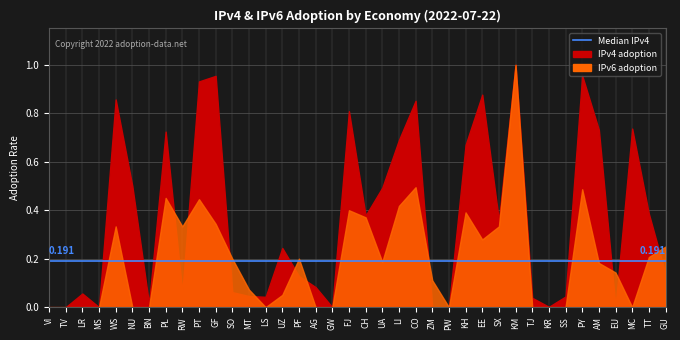

True or false: IPv4 adoption has a value of 0.3 at EE.

False